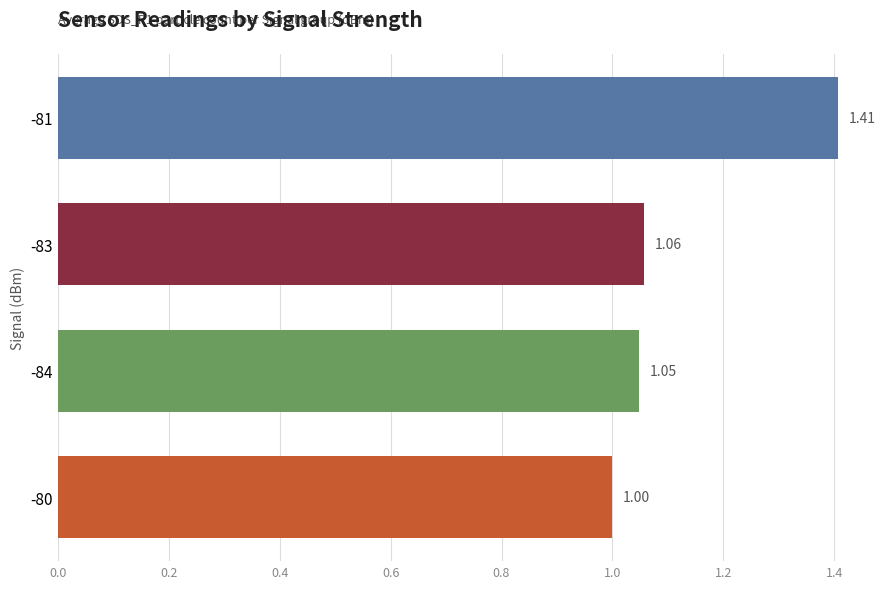

Does the chart contain stacked bars?

No